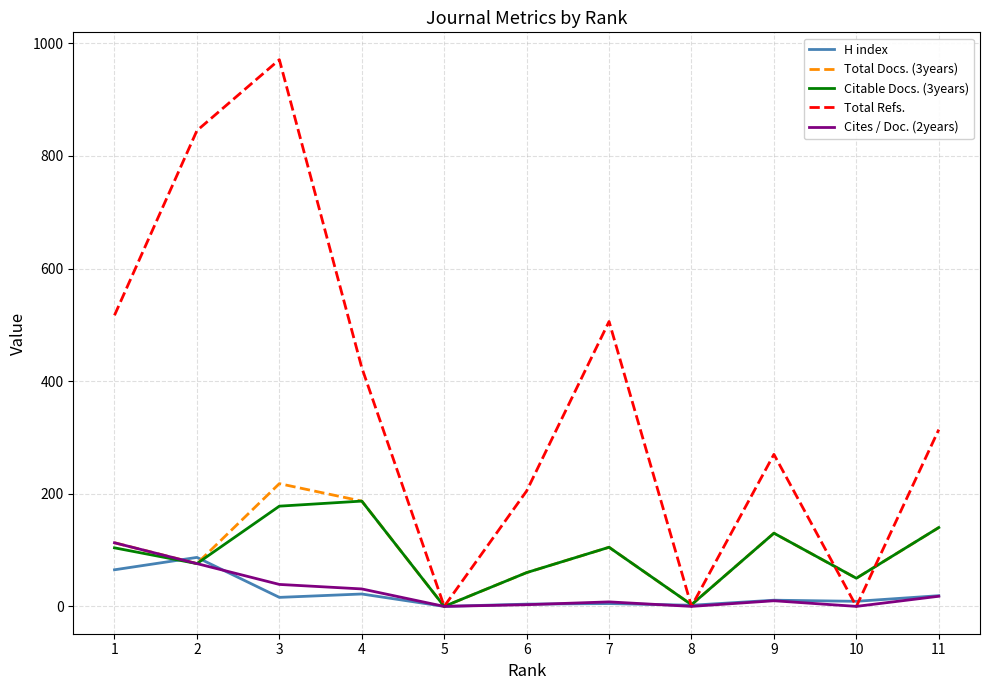

Which series has the largest range (max minus min)?

Total Refs.